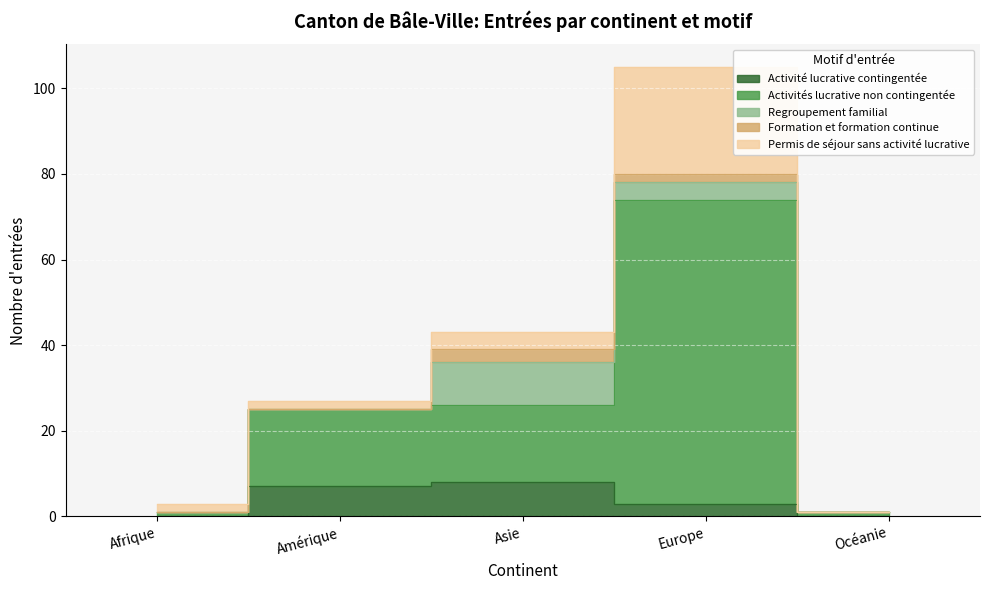

What is the label of the 3rd point from the left?

Asie